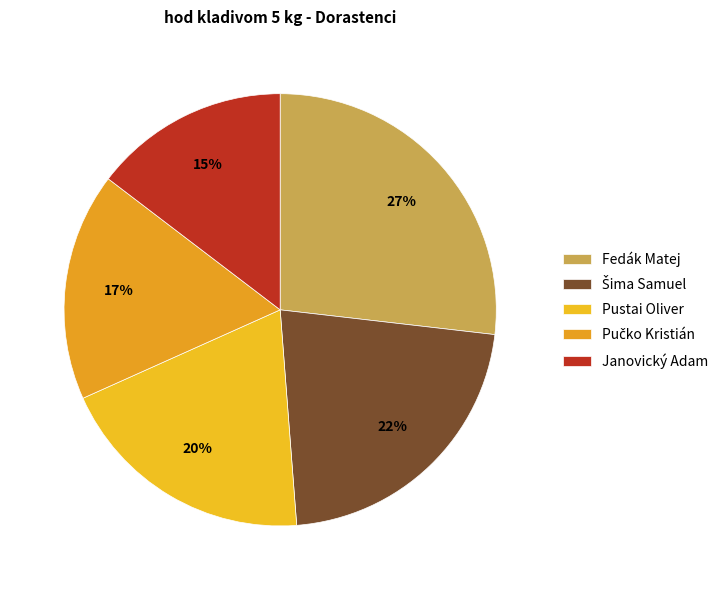

What percentage is the Fedák Matej slice, to the nearest percent?

27%